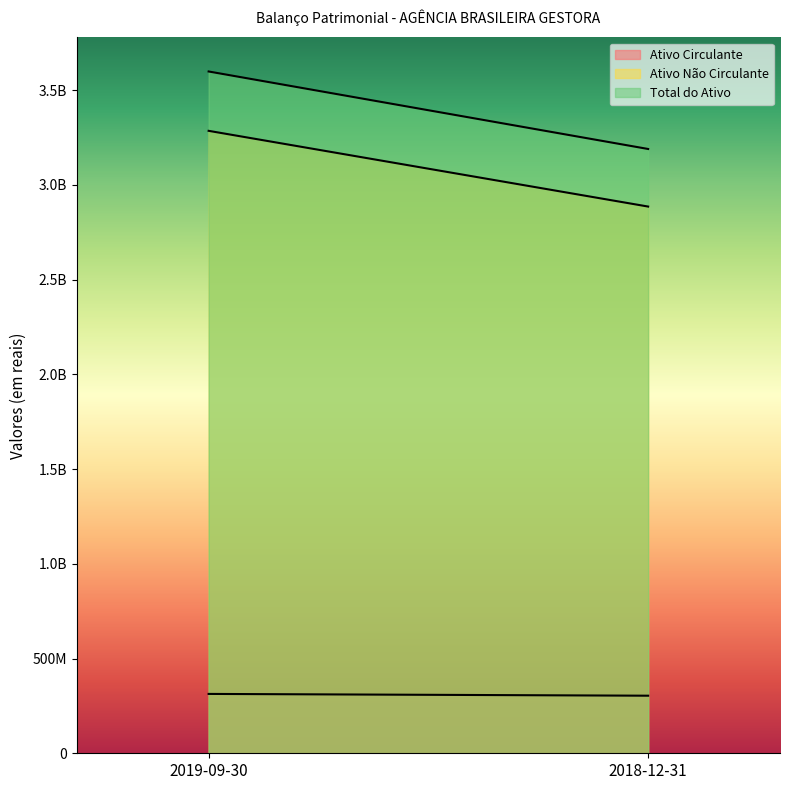

How many lines are shown in the chart?

3